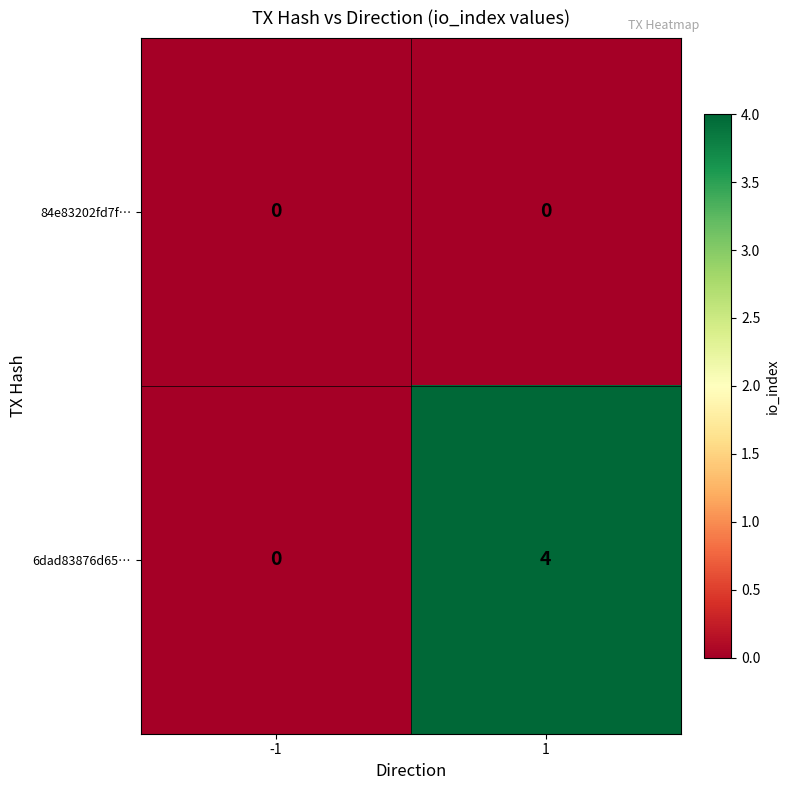

Rank the categories by 6dad83876d65… value from lowest to highest.

-1, 1